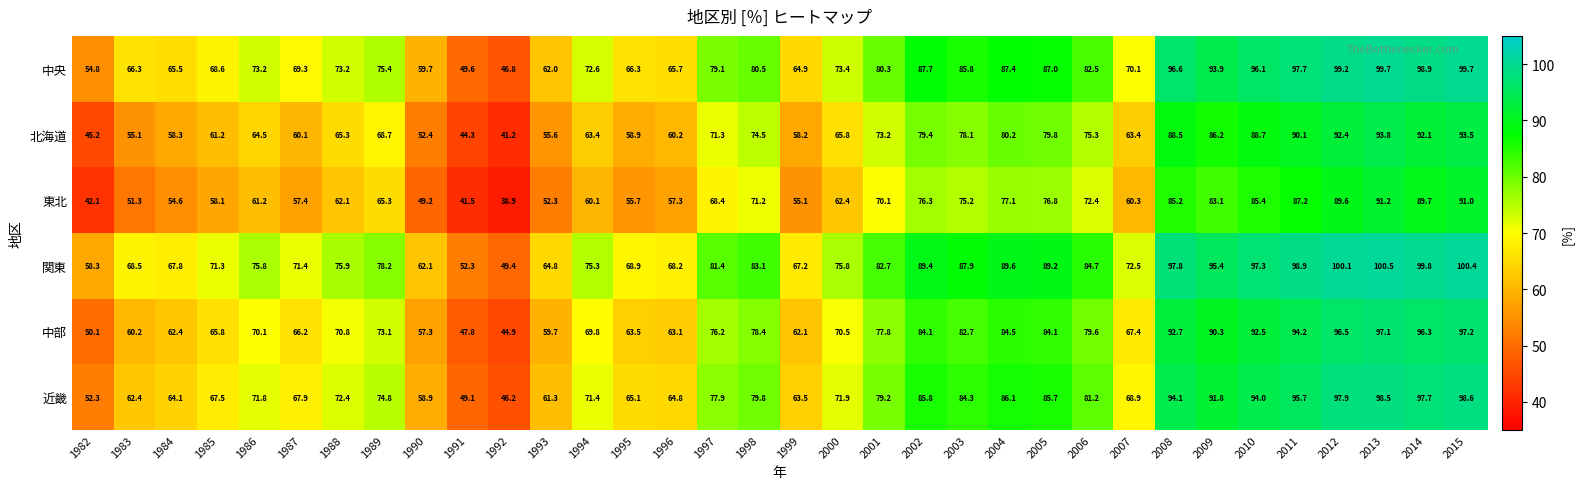

Which label corresponds to the smallest value in the chart?

1992